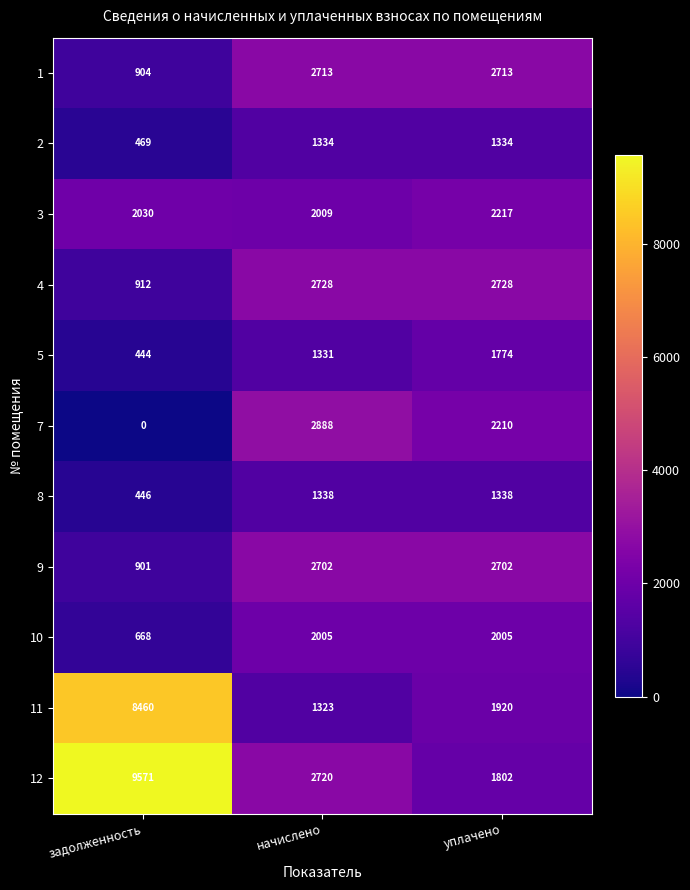

The value of 11 at уплачено is 678. True or false?

False